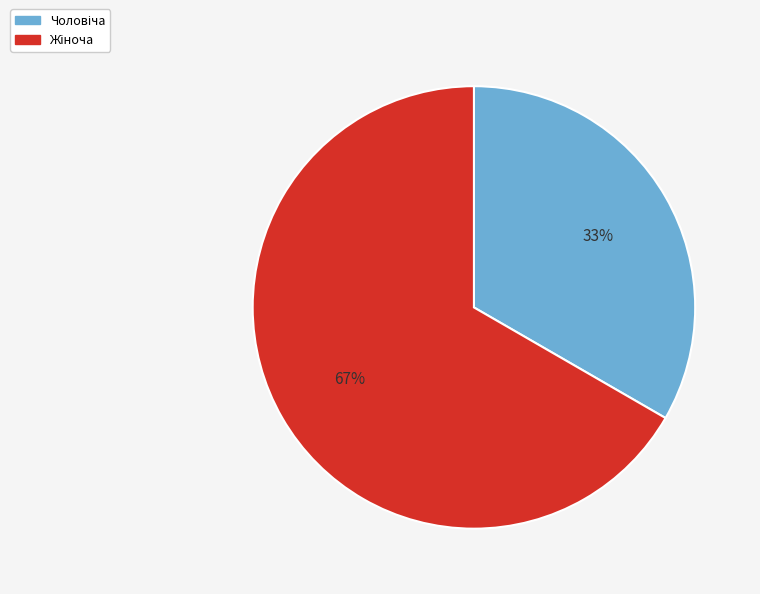

To the nearest percent, what is the average slice percentage?

50%